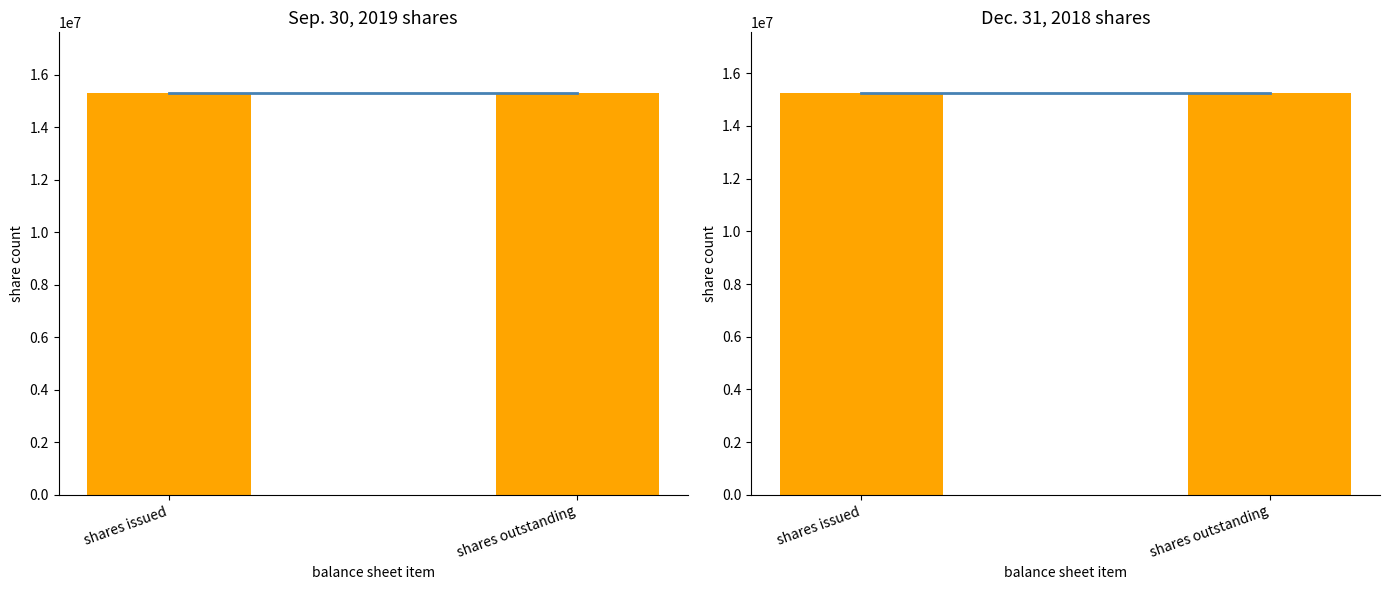

At shares issued, list the series in order from largest to smallest.

Sep. 30, 2019, Dec. 31, 2018